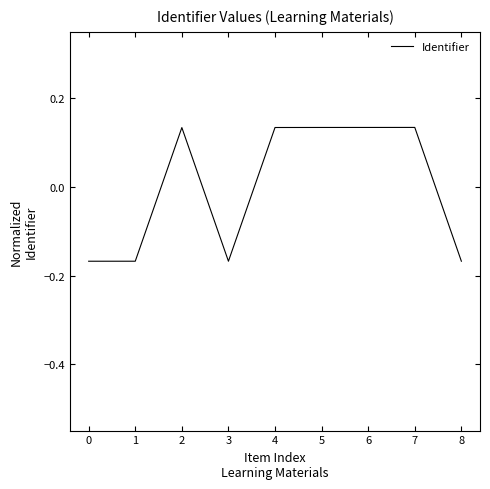

What is the difference between the maximum and minimum values?

0.3